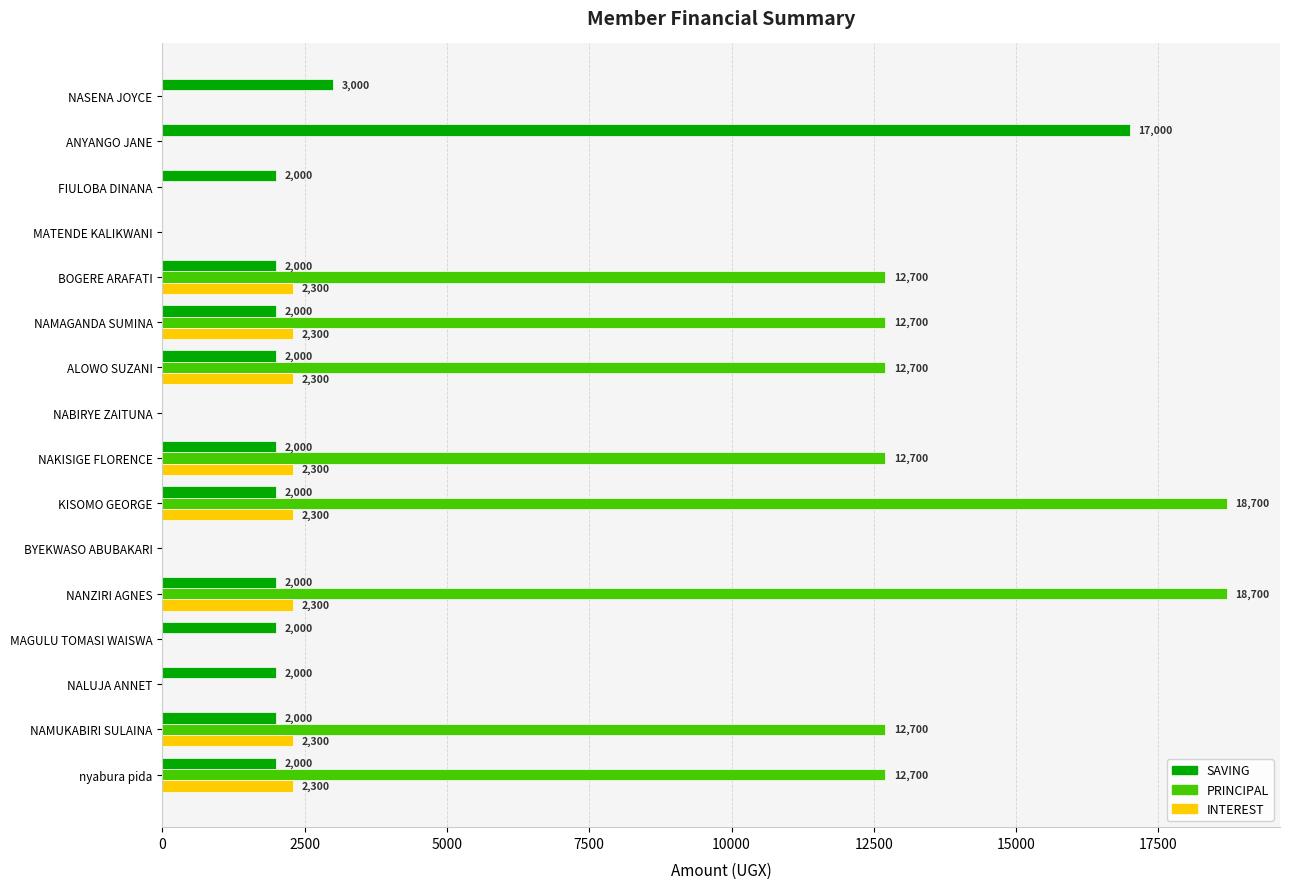

How many categories are shown in the chart?

16